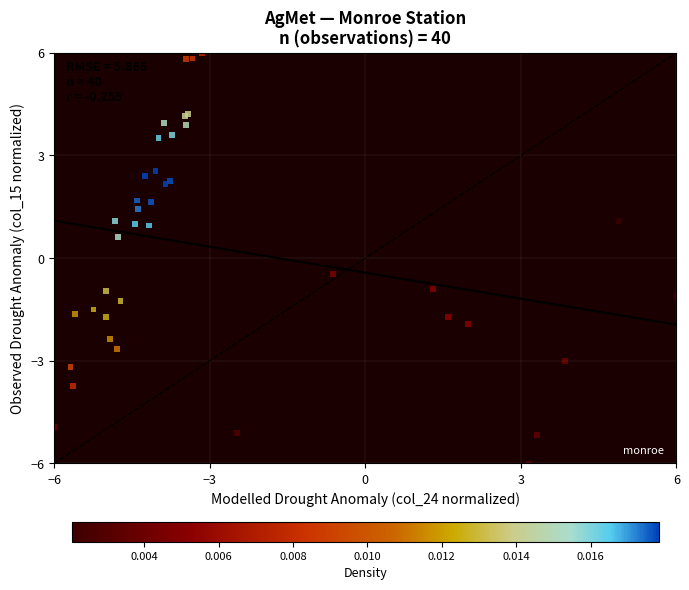

What Y value in the scatter plot is closest to 0?

-0.5